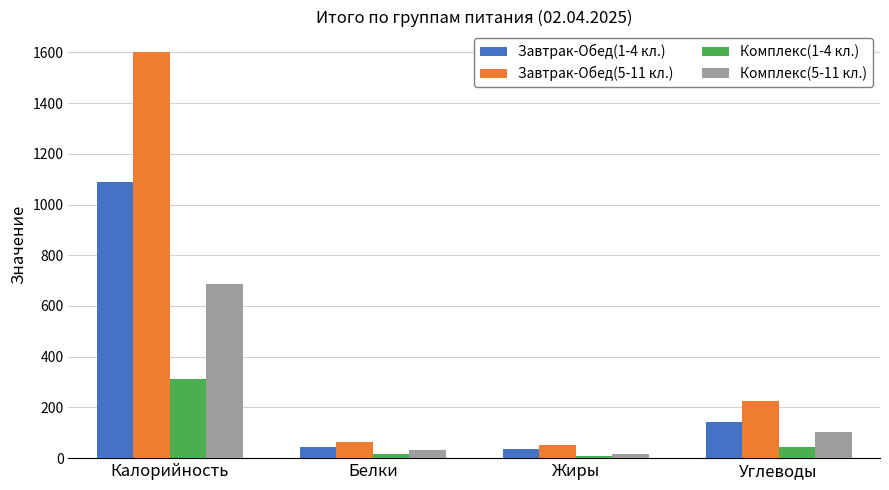

Which category has the highest value in the Комплекс(5-11 кл.) series?

Калорийность